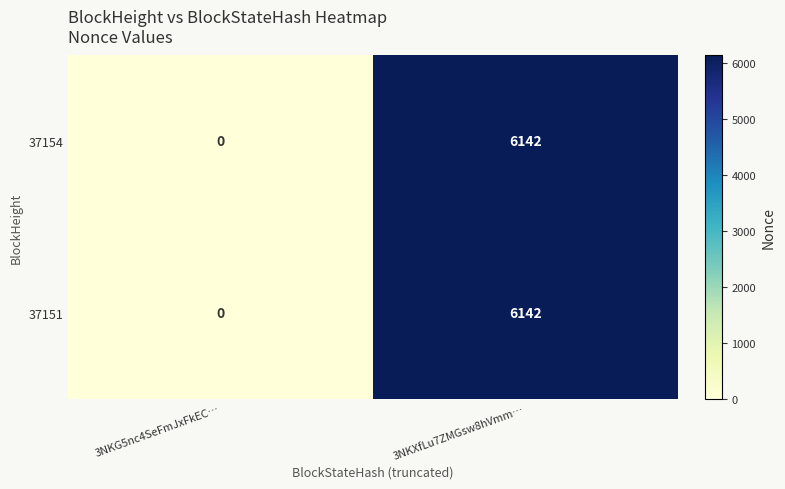

At which category is the sum across all series the highest?

3NKXfLu7ZMGsw8hVmm…